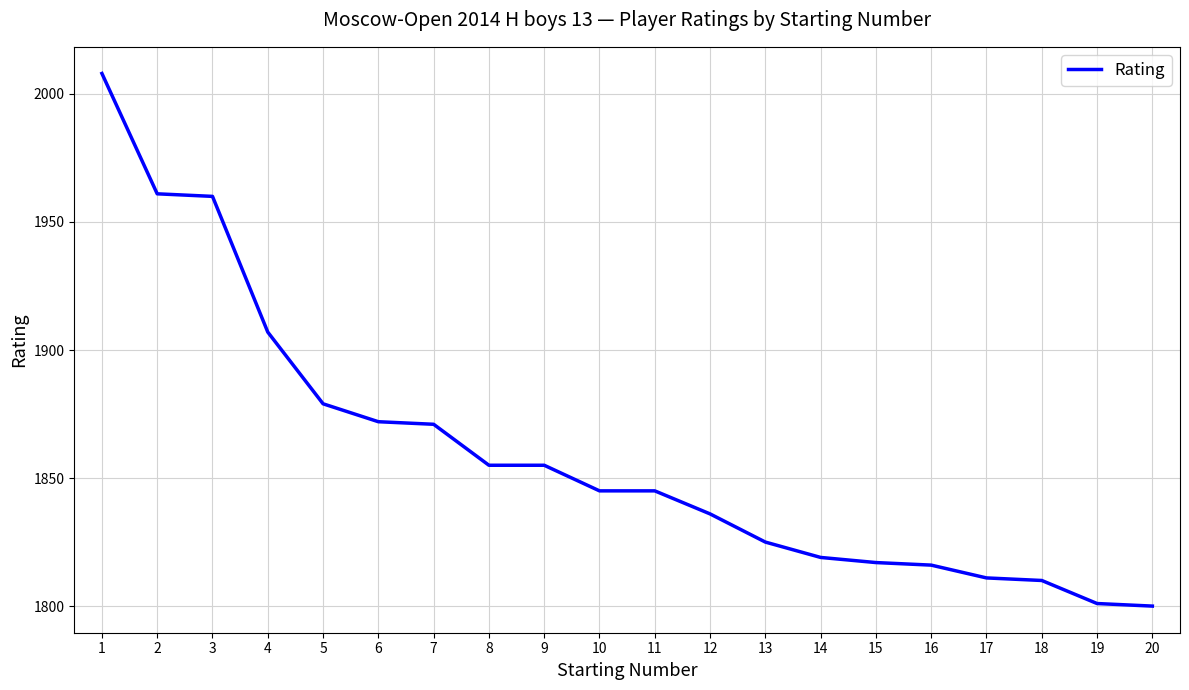

The chart shows a value of 1825 at 13. True or false?

True